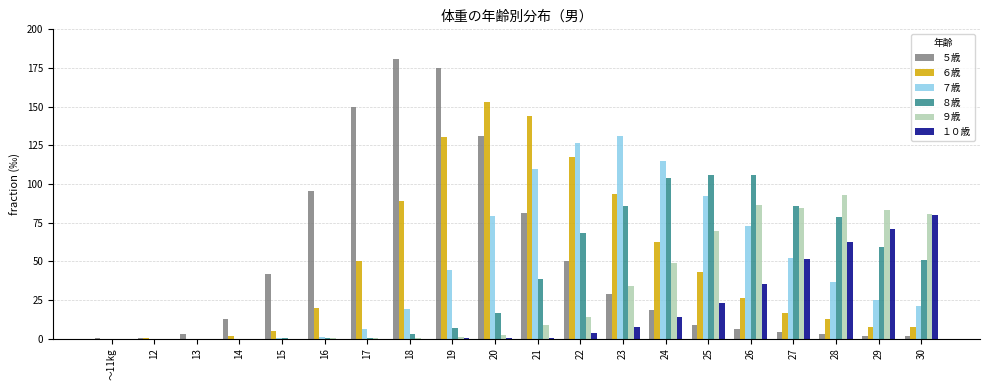

Count the number of categories in the chart.

20